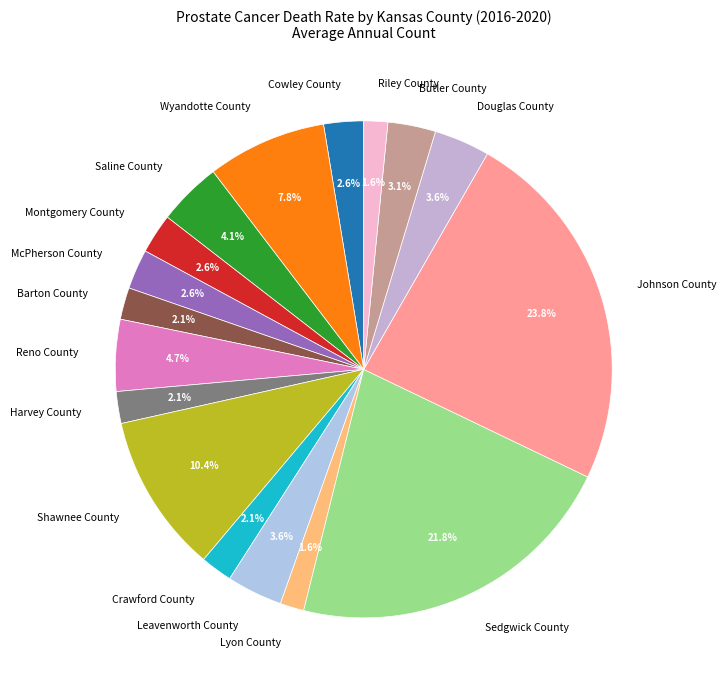

How much of the chart is everything except Harvey County?

97.9%